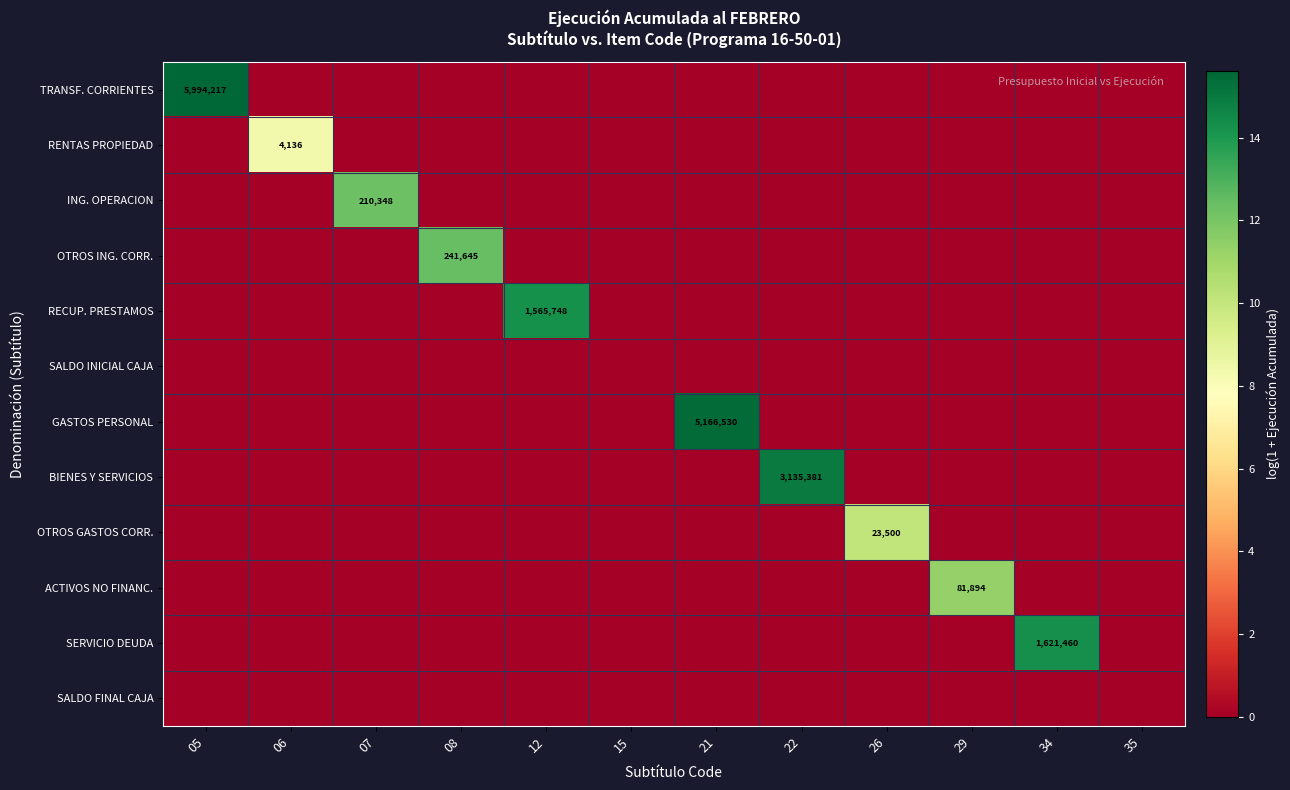

List the labels in order of BIENES Y SERVICIOS value, smallest first.

05, 06, 07, 08, 12, 15, 21, 26, 29, 34, 35, 22